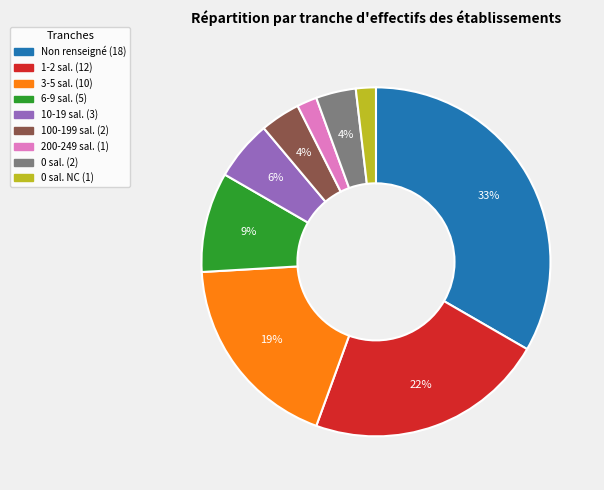

To the nearest percent, what is the difference between the largest and smallest slice percentages?

31%